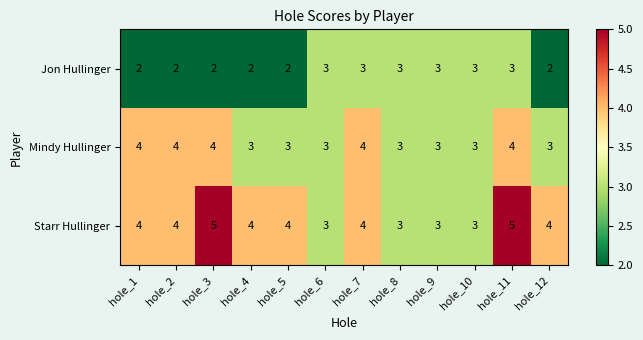

Which series changed the most between hole_2 and hole_5?

Mindy Hullinger